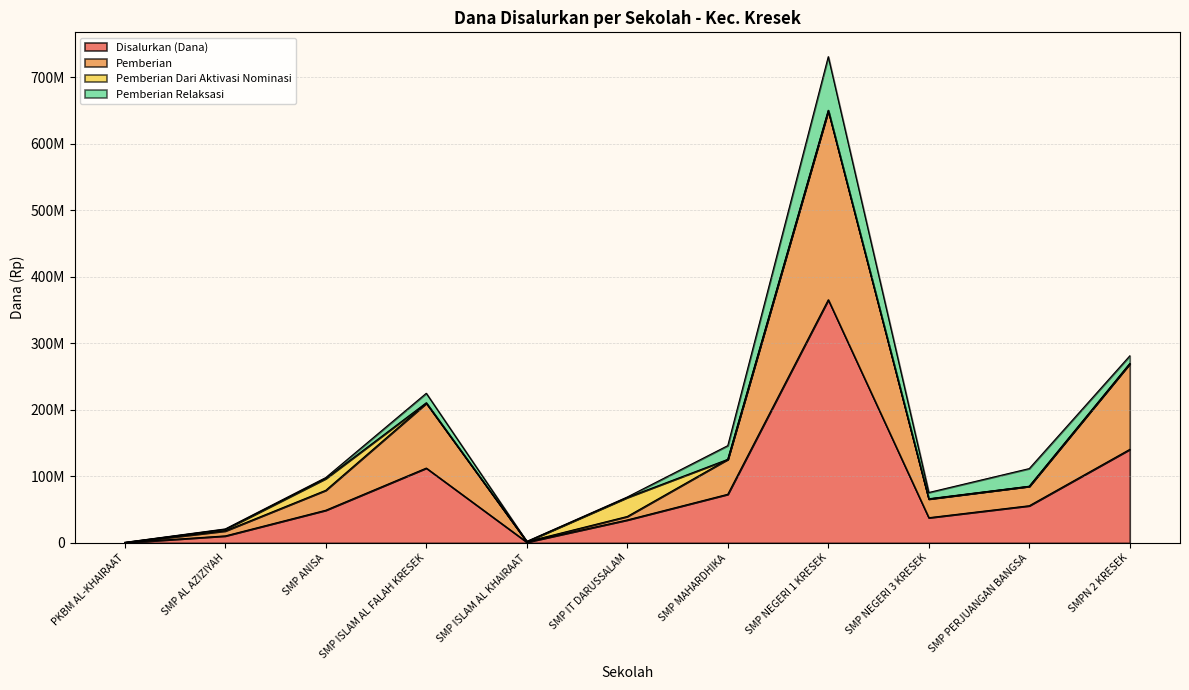

At which category is the sum across all series the highest?

SMP NEGERI 1 KRESEK